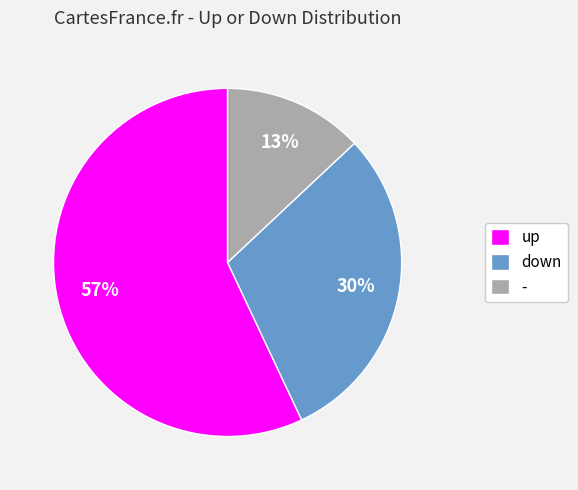

The - slice represents 28% of the pie. True or false?

False